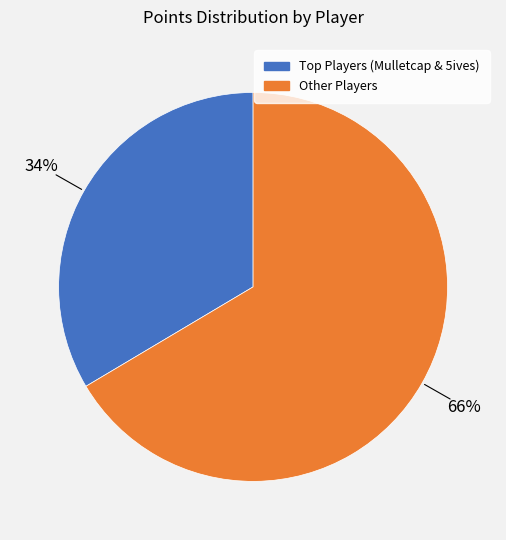

Does any single category account for the majority?

Yes